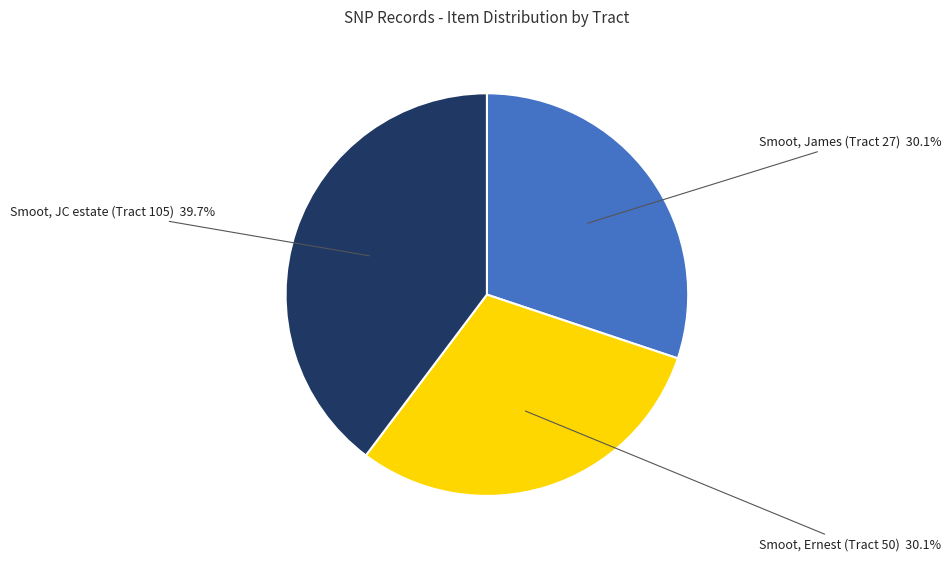

Is there any slice that represents more than half of the pie?

No